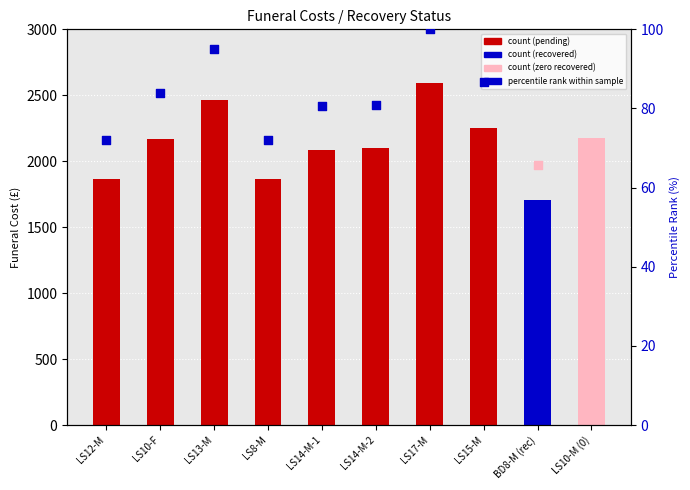

At how many categories does at least one series exceed 204?

8